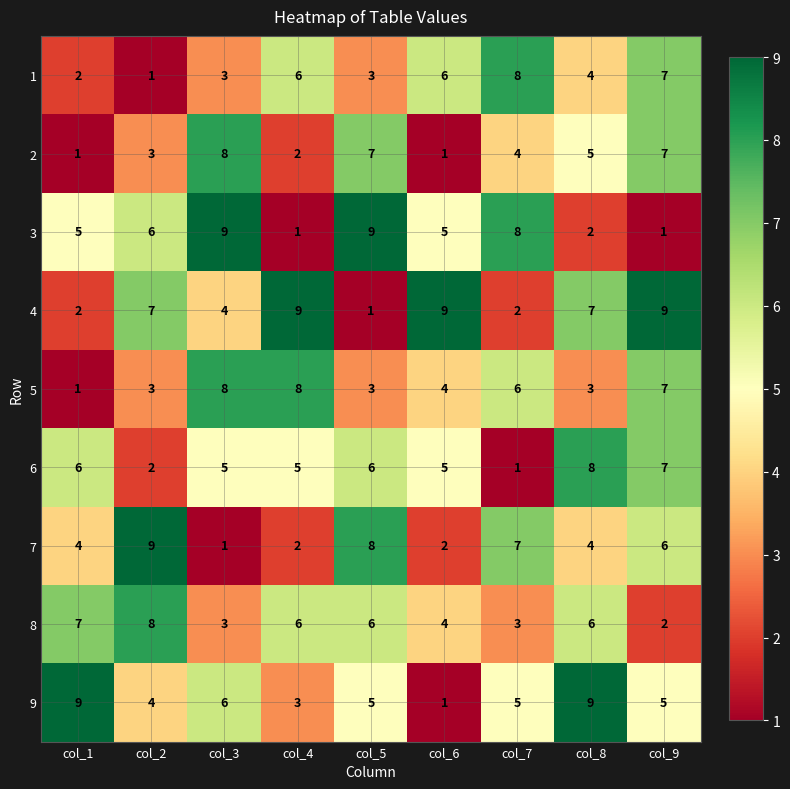

What is the difference between the 6 values at col_5 and col_7?

5